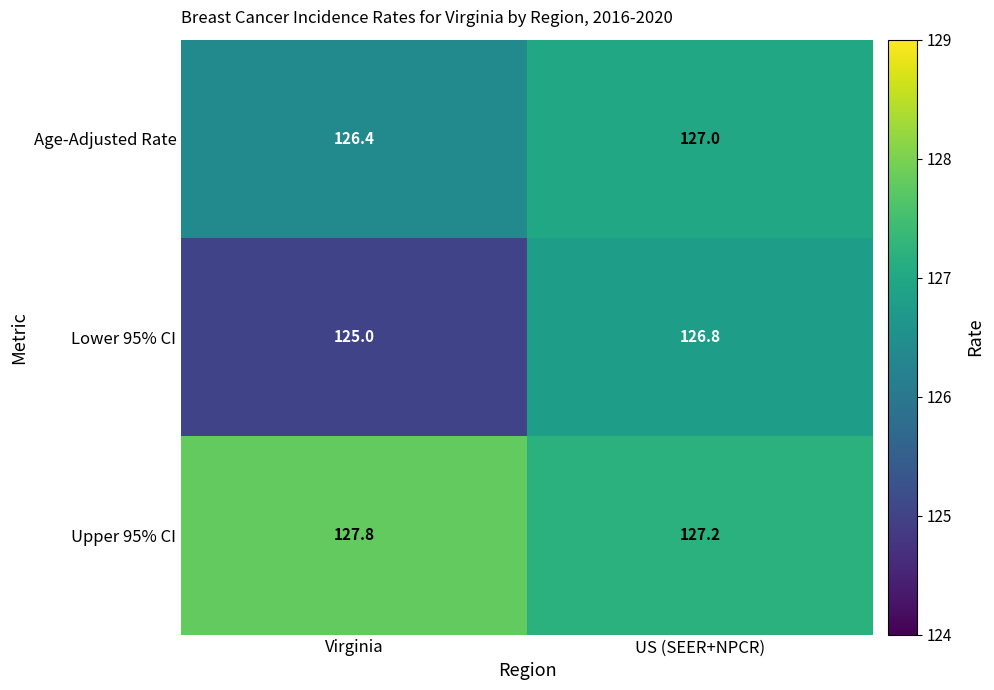

Which category has the highest value across all series?

Virginia